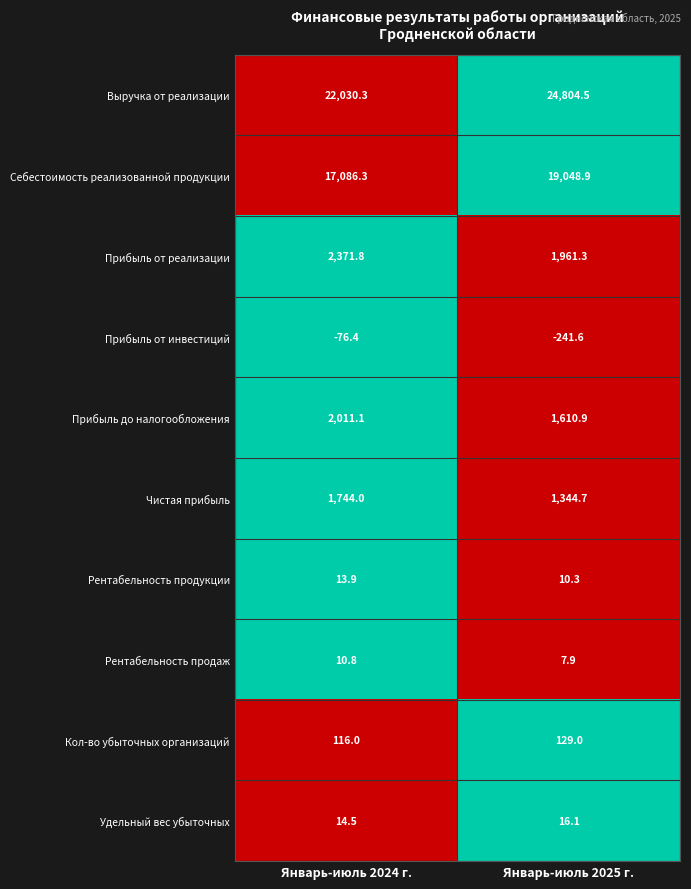

Which series has the largest total across all categories?

Выручка от реализации